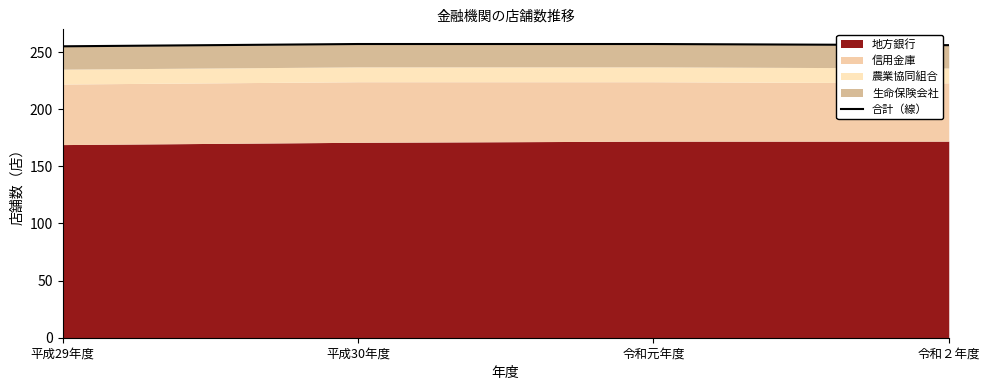

Reading left to right, what are all the values shown in this chart?

平成29年度=255	平成30年度=257	令和元年度=257	令和２年度=256